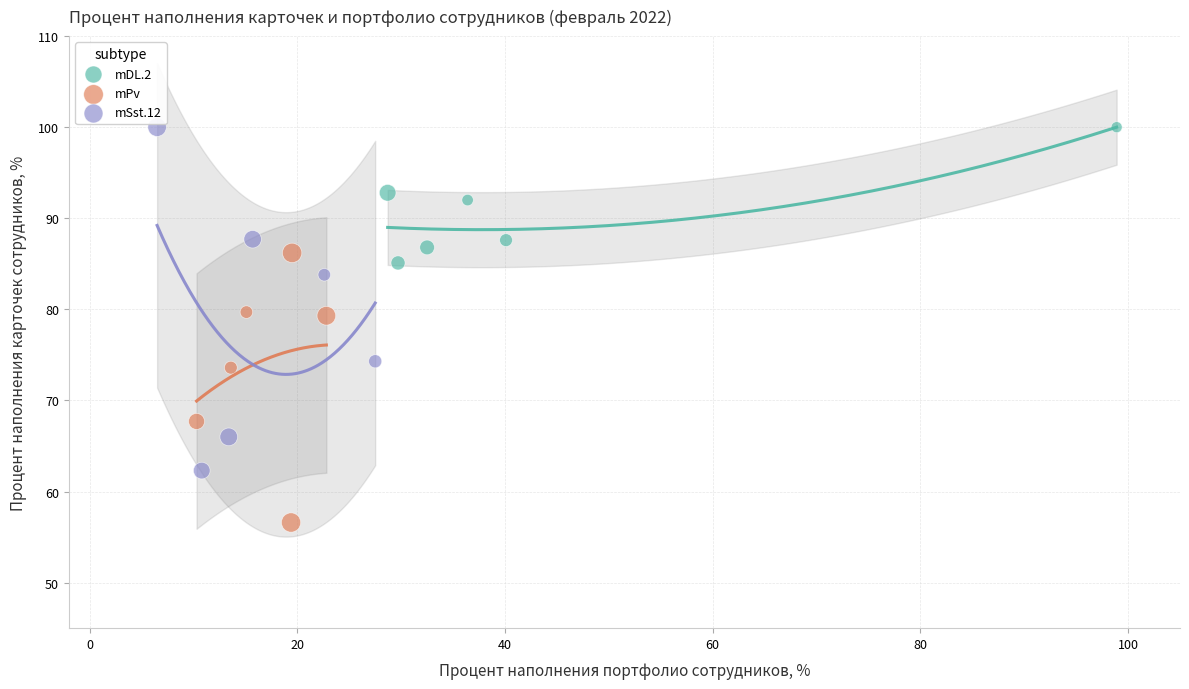

Which series reaches the minimum Y coordinate?

mPv